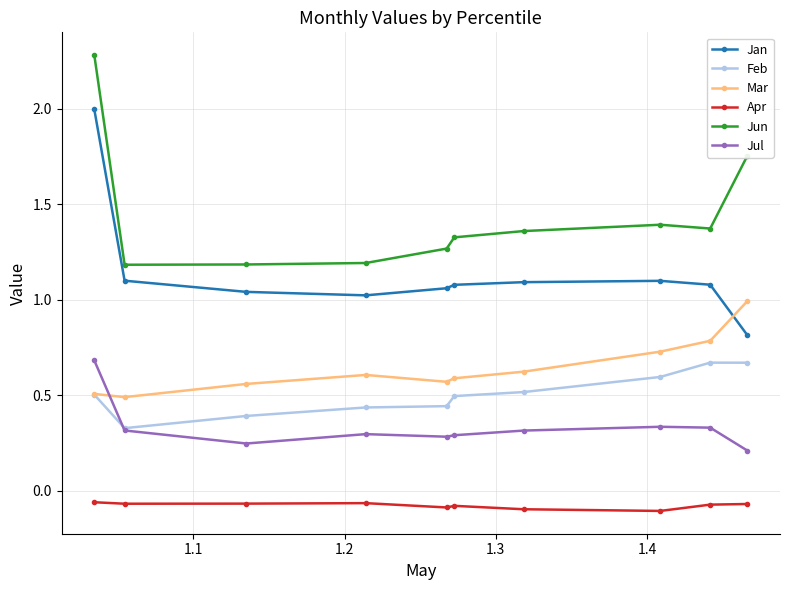

What is the difference between the maximum and minimum values in the Mar series?

0.5